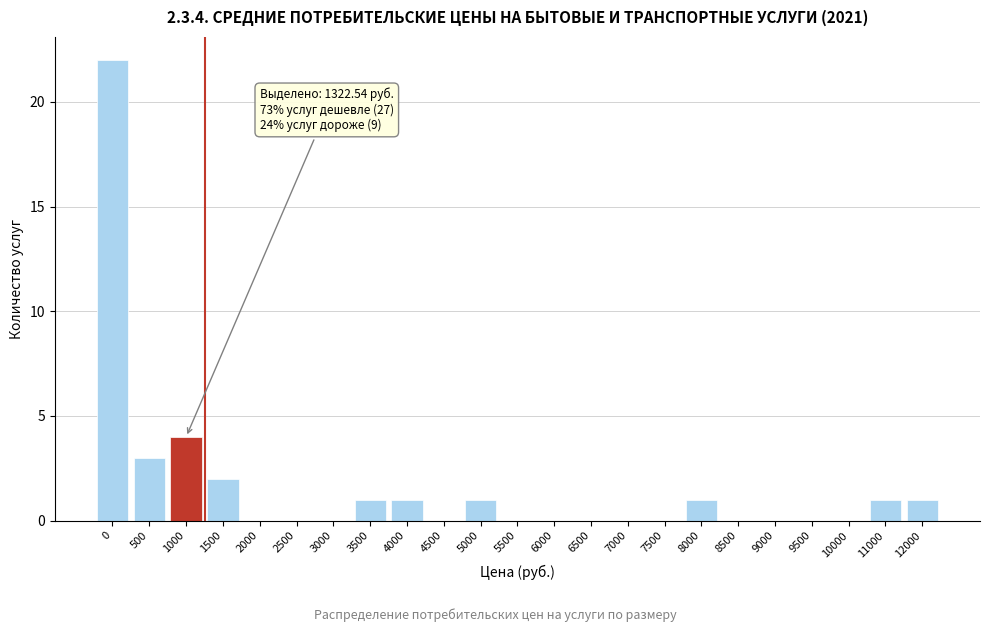

Reading left to right, extract all data points from this chart.

0=22	500=3	1000=4	1500=2	2000=0	2500=0	3000=0	3500=1	4000=1	4500=0	5000=1	5500=0	6000=0	6500=0	7000=0	7500=0	8000=1	8500=0	9000=0	9500=0	10000=0	11000=1	12000=1